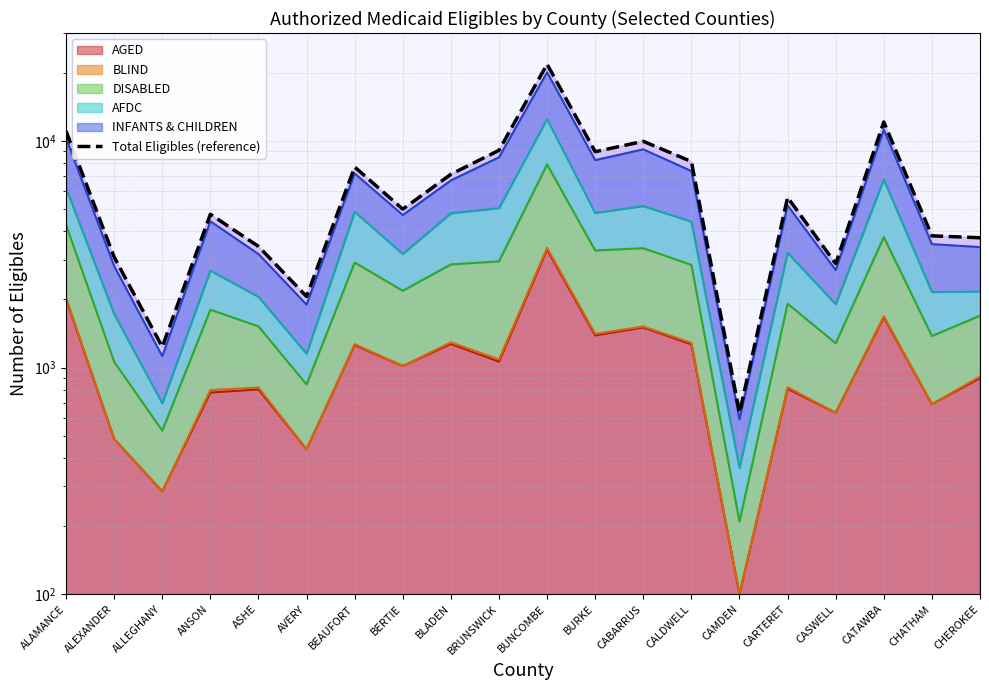

Where is the first local minimum?

ALLEGHANY